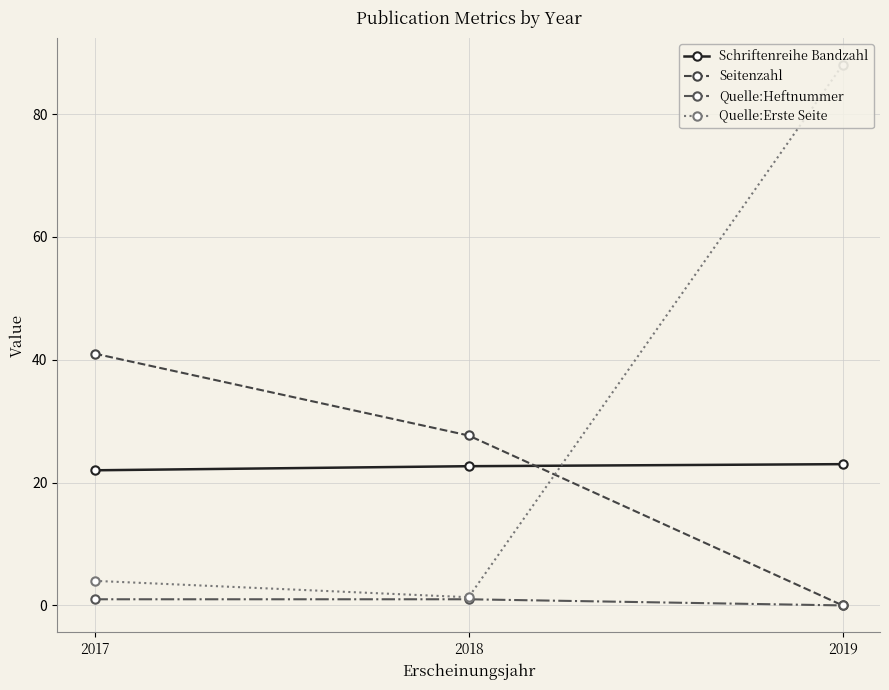

How many distinct data groups are displayed?

4